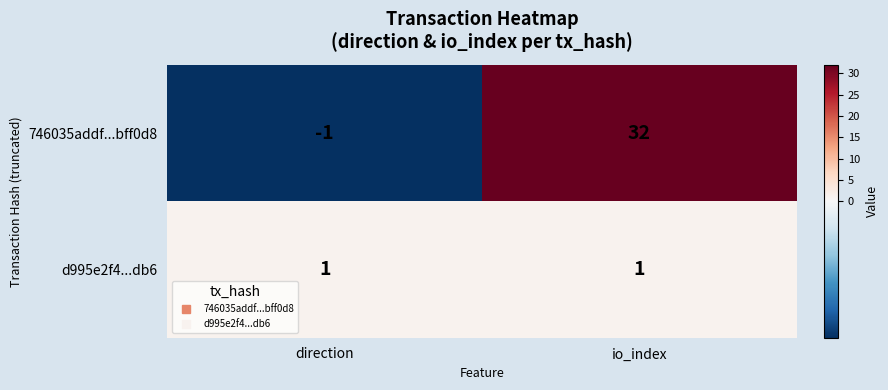

List the series in order of their overall mean, highest first.

746035addf...bff0d8, d995e2f4...db6